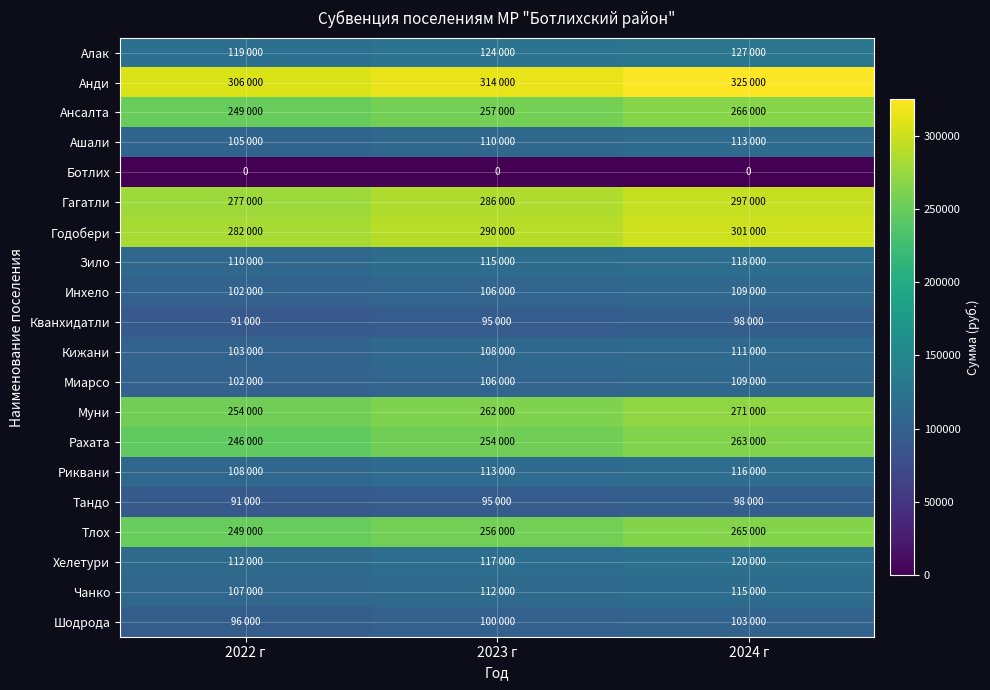

How many values in the Рахата series are below 254000?

1